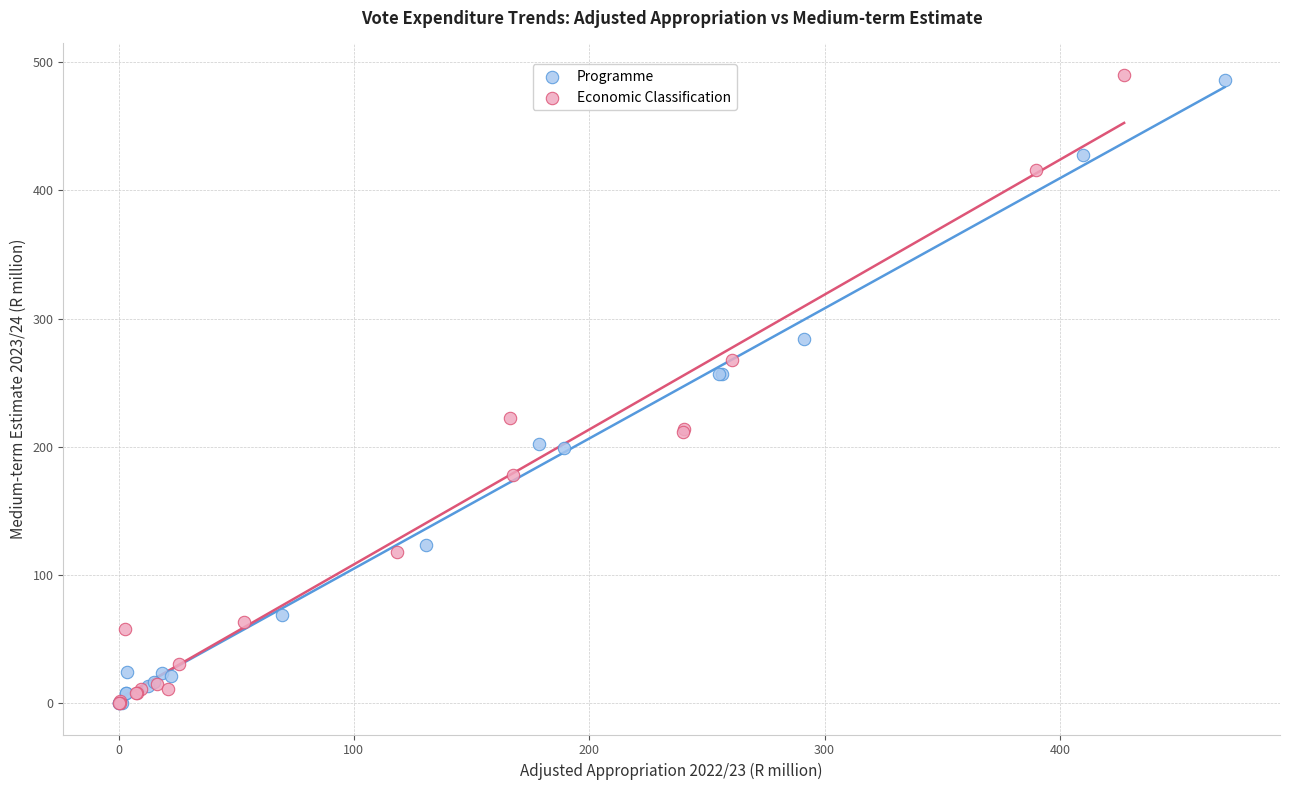

Which series has the widest spread of Y values?

Economic Classification